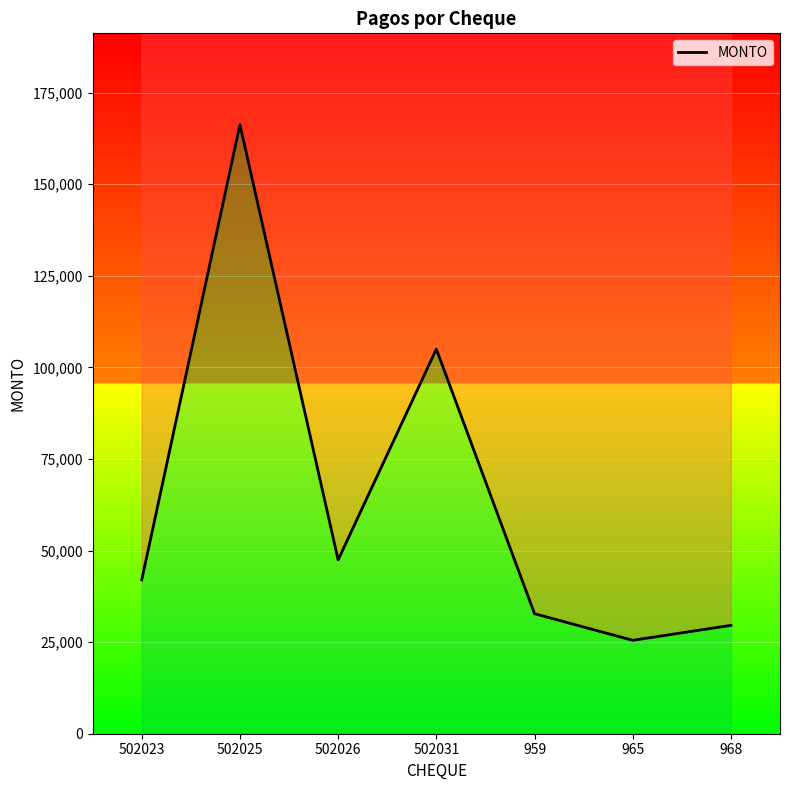

What is the value of the 2nd point from the left?

166250.0